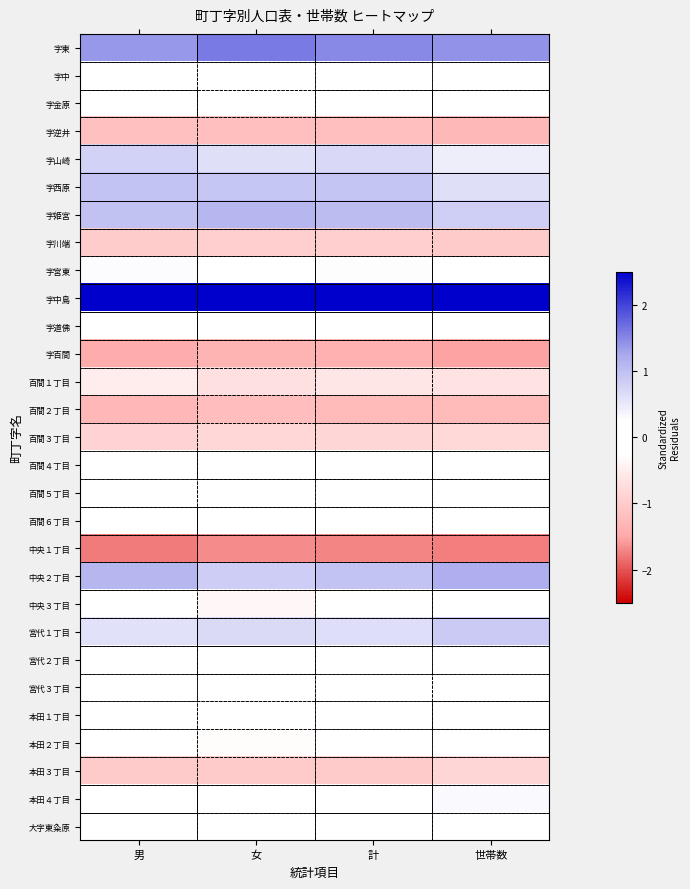

How many categories are shown in the chart?

4